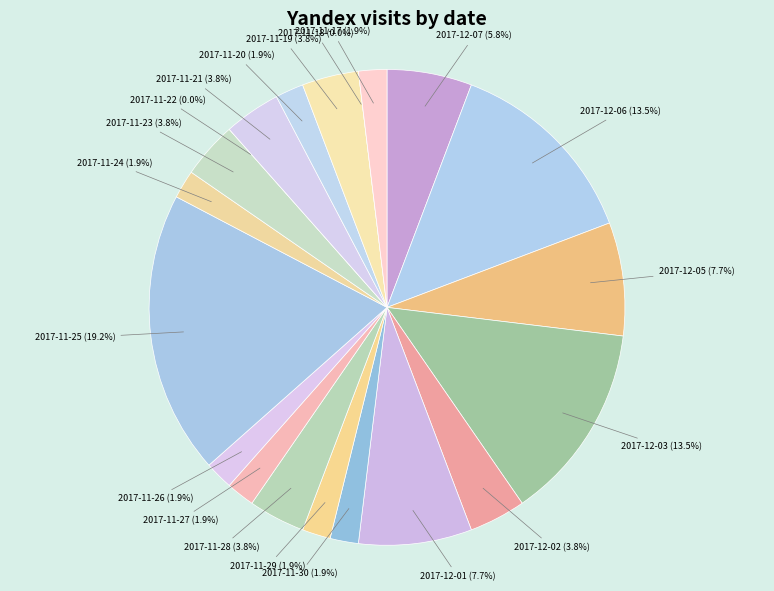

Rank the categories by value from lowest to highest.

2017-11-22, 2017-11-18, 2017-11-30, 2017-11-29, 2017-11-27, 2017-11-26, 2017-11-24, 2017-11-20, 2017-11-17, 2017-12-02, 2017-11-28, 2017-11-23, 2017-11-21, 2017-11-19, 2017-12-07, 2017-12-05, 2017-12-01, 2017-12-06, 2017-12-03, 2017-11-25